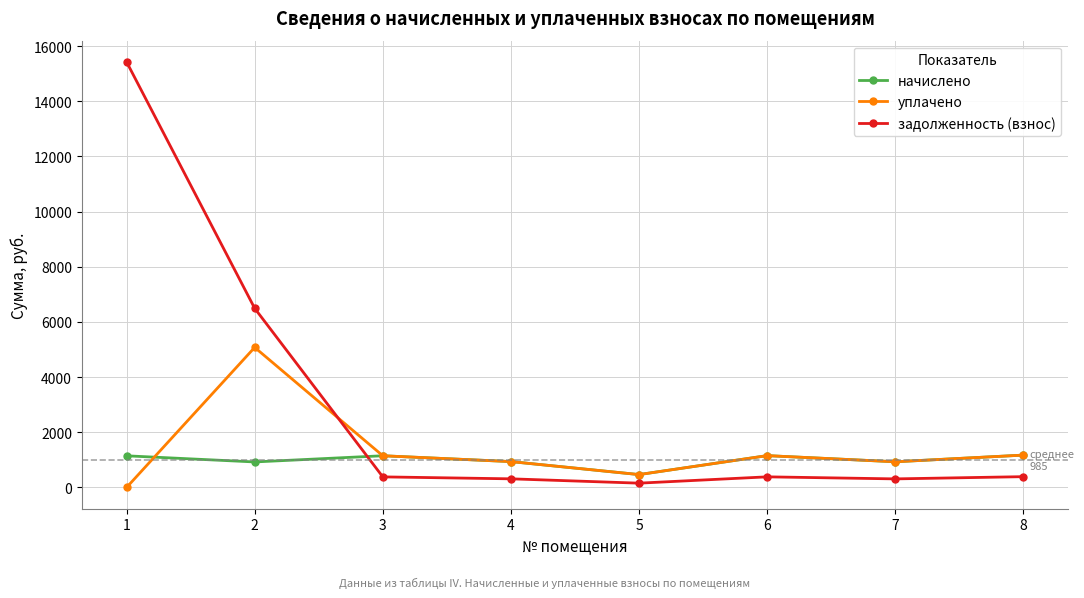

True or false: уплачено has more than 1 interior local peaks.

True